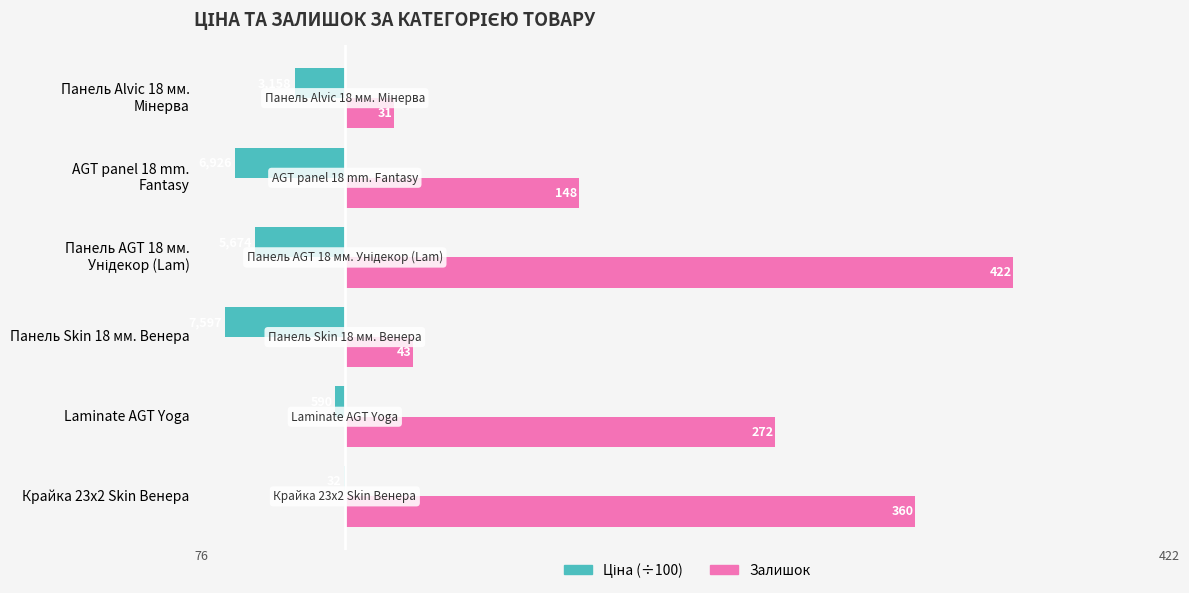

Between Laminate AGT Yoga and Панель Skin 18 мм. Венера, which series saw the biggest shift?

Залишок